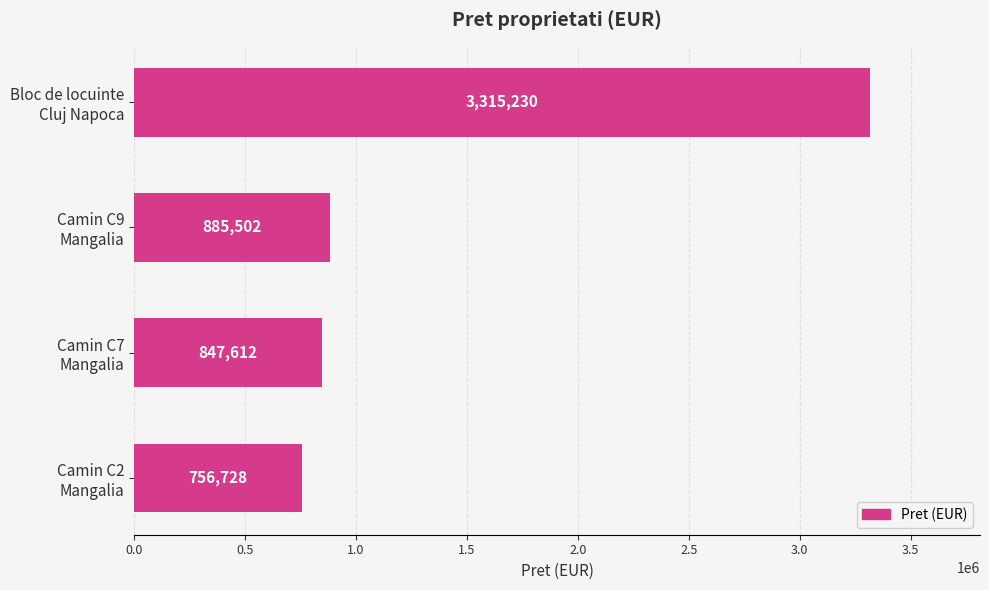

How many categories are shown in the chart?

4